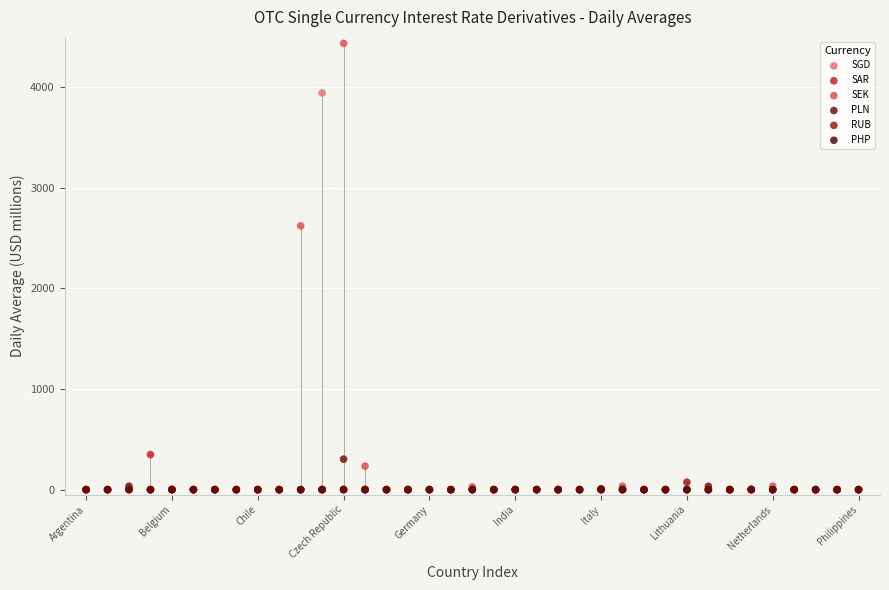

Across all series, what Y value is closest to 2217?

2621.6